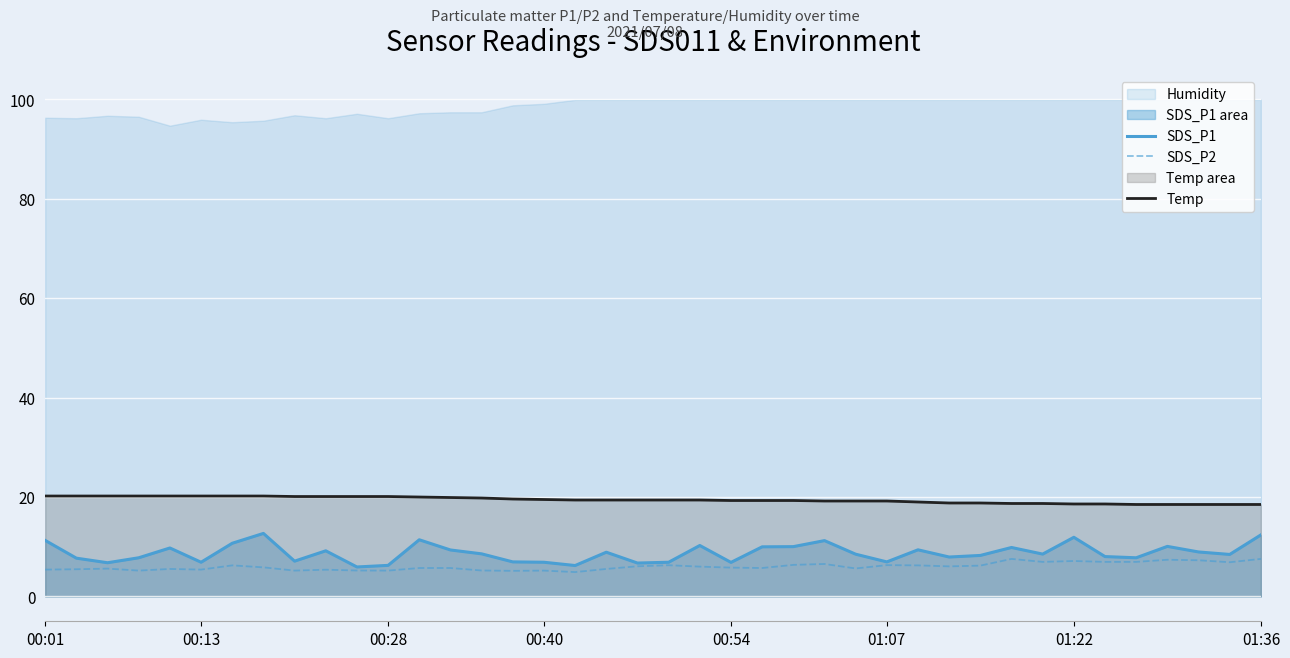

What is the sum of all SDS_P2 values?

240.9